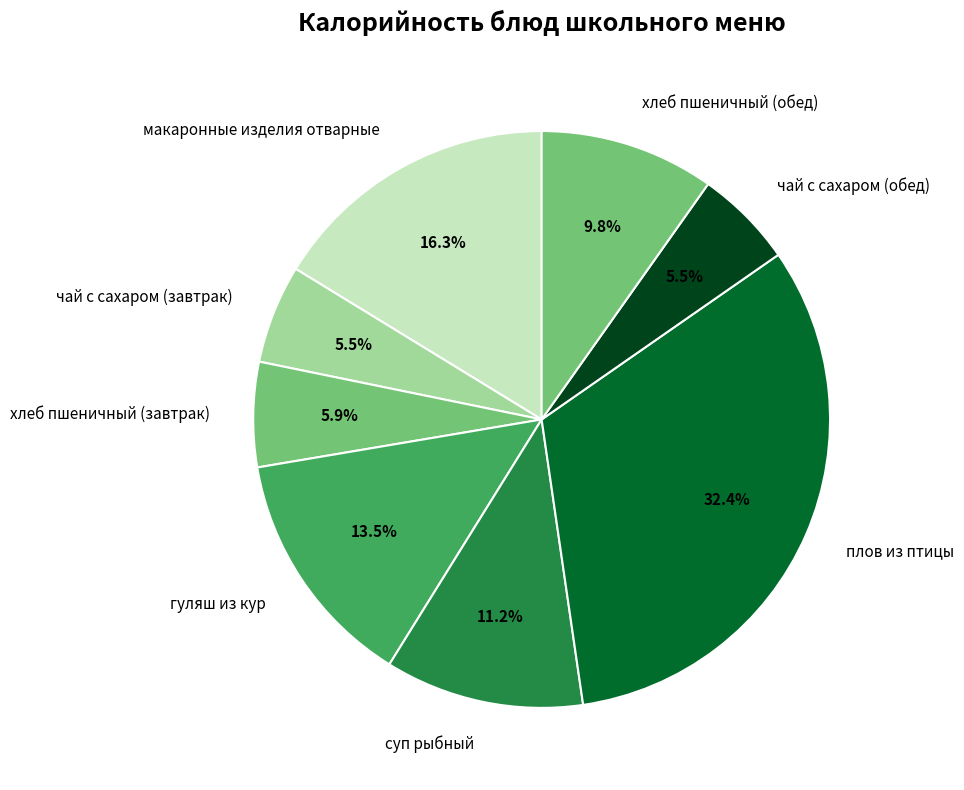

Does хлеб пшеничный (завтрак) represent more than half of the total?

No